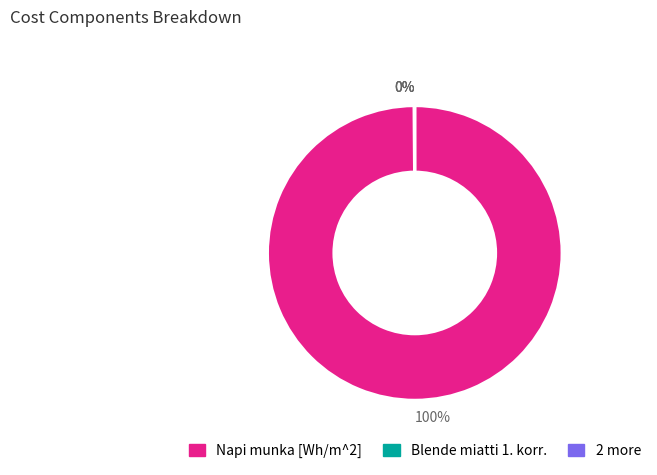

To the nearest percent, what is the difference between the largest and smallest slice percentages?

100%